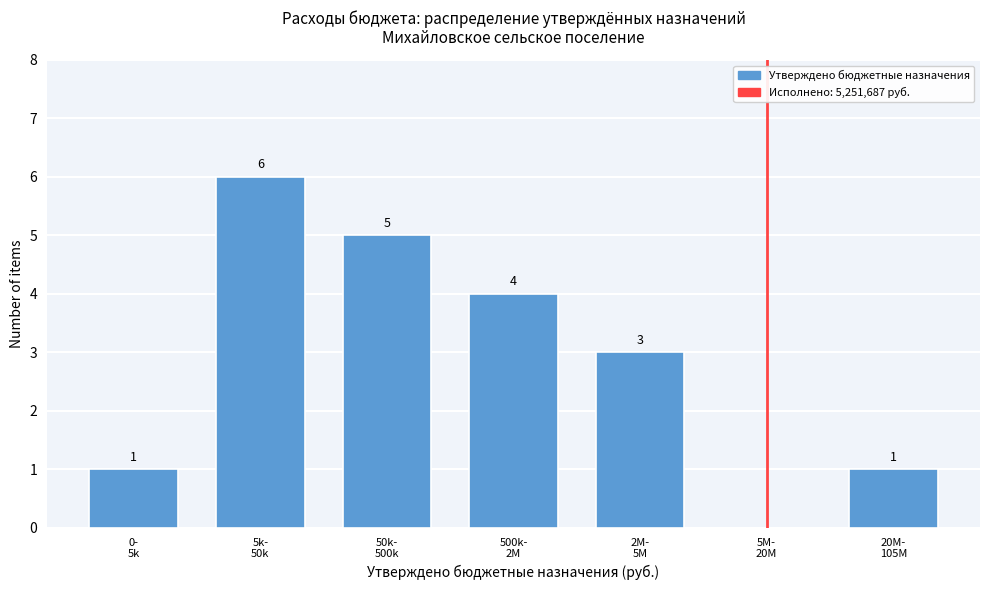

What is the sum of all values?

20